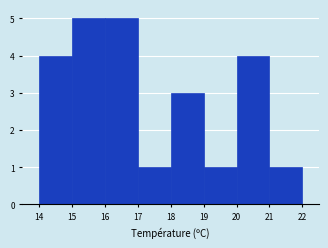

Reading left to right, transcribe this chart: for each bar, give the range it covers on the x-axis and its height. The values are not printed on the chart, so give them approximately, as read against the axis.

14 to 15: 4
15 to 16: 5
16 to 17: 5
17 to 18: 1
18 to 19: 3
19 to 20: 1
20 to 21: 4
21 to 22: 1